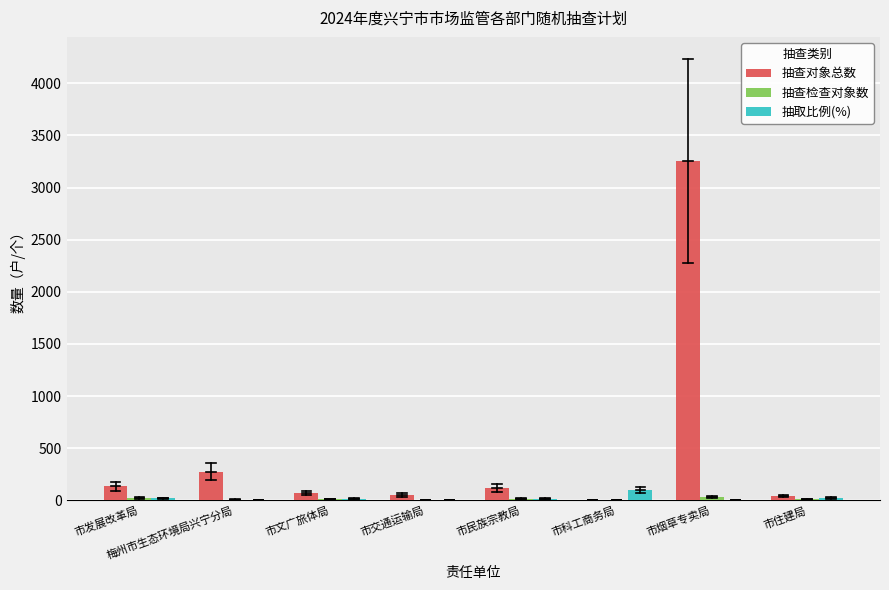

At which category is the sum across all series the highest?

市烟草专卖局